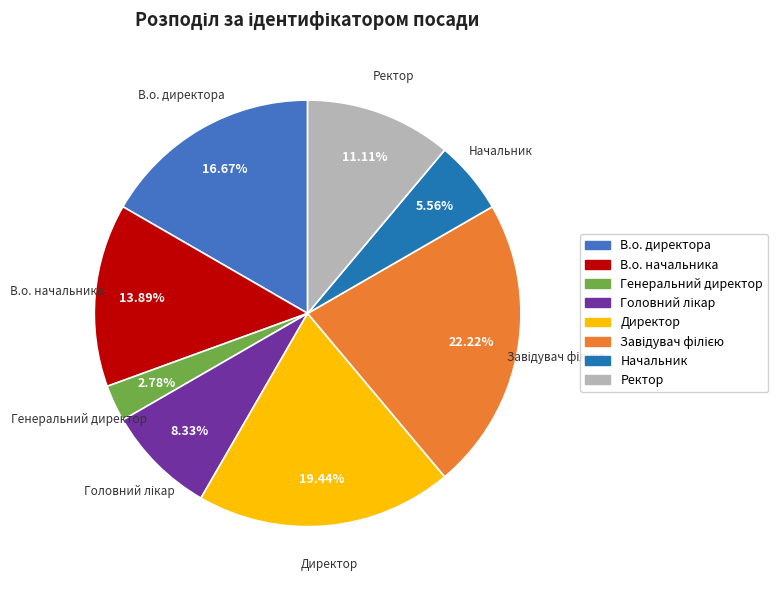

How many slices are in this pie chart?

8